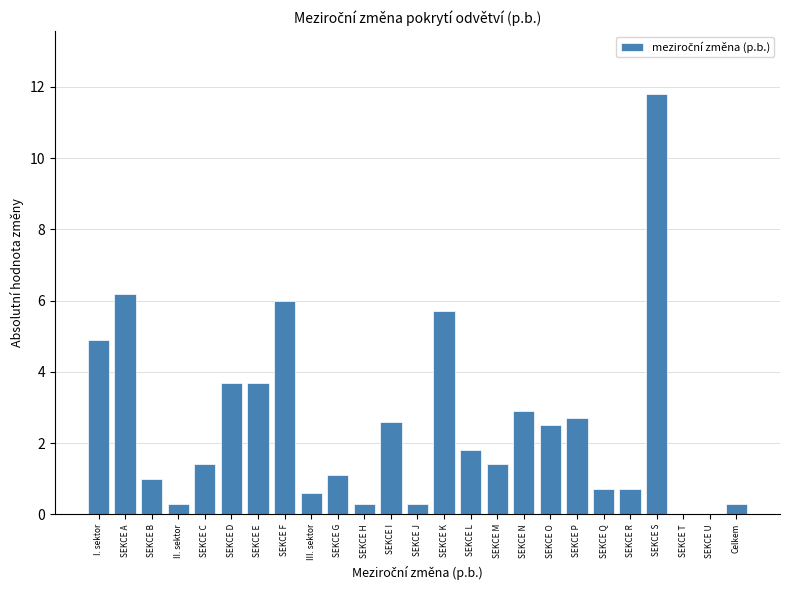

Reading left to right, extract all data points from this chart.

I. sektor=4.9	SEKCE A=6.2	SEKCE B=1.0	II. sektor=0.3	SEKCE C=1.4	SEKCE D=3.7	SEKCE E=3.7	SEKCE F=6.0	III. sektor=0.6	SEKCE G=1.1	SEKCE H=0.3	SEKCE I=2.6	SEKCE J=0.3	SEKCE K=5.7	SEKCE L=1.8	SEKCE M=1.4	SEKCE N=2.9	SEKCE O=2.5	SEKCE P=2.7	SEKCE Q=0.7	SEKCE R=0.7	SEKCE S=11.8	SEKCE T=0.0	SEKCE U=0.0	Celkem=0.3